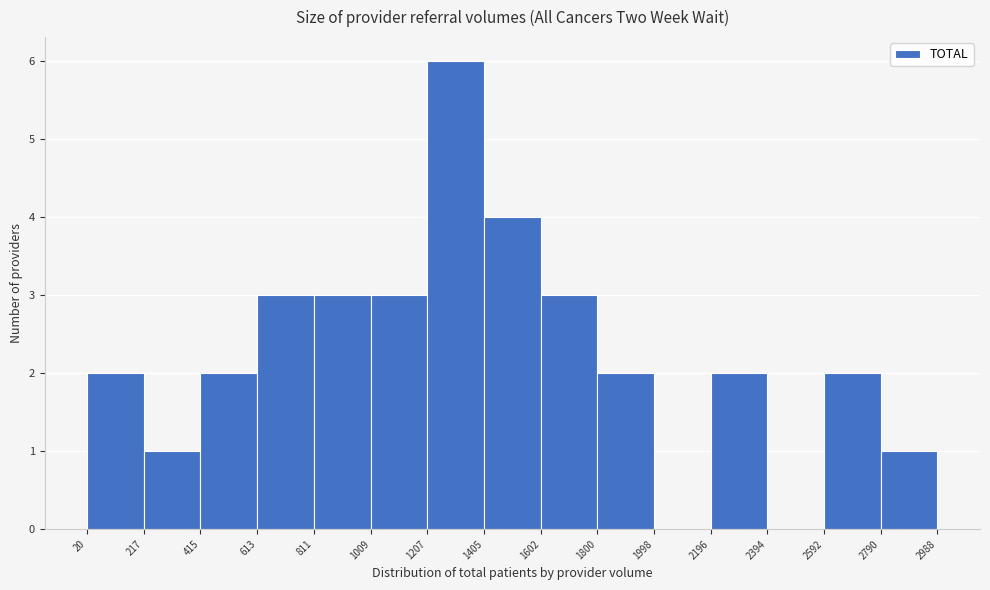

Reading left to right, transcribe this chart: for each bar, give the range it covers on the x-axis and its height. The values are not printed on the chart, so give them approximately, as read against the axis.

20 to 217: 2
217 to 415: 1
415 to 613: 2
613 to 811: 3
811 to 1009: 3
1009 to 1207: 3
1207 to 1405: 6
1405 to 1602: 4
1602 to 1800: 3
1800 to 1998: 2
1998 to 2196: 0
2196 to 2394: 2
2394 to 2592: 0
2592 to 2790: 2
2790 to 2988: 1